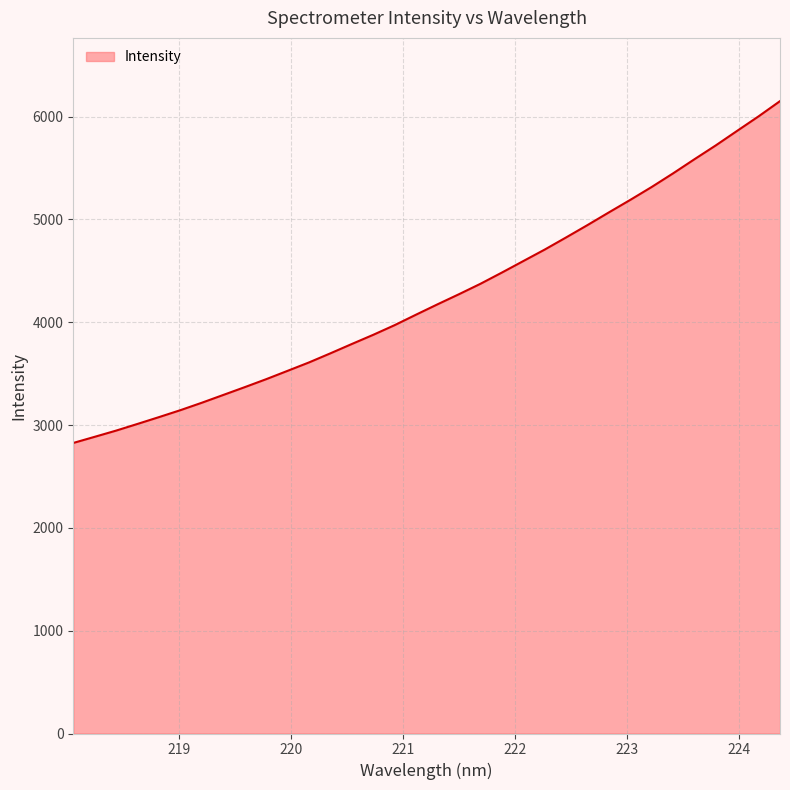

What is the greatest value displayed?

6150.6